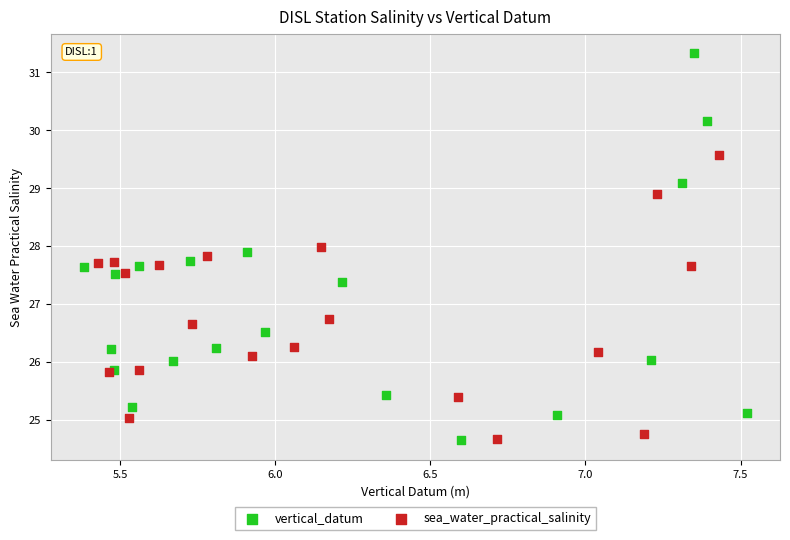

Which series contains the highest Y value?

vertical_datum